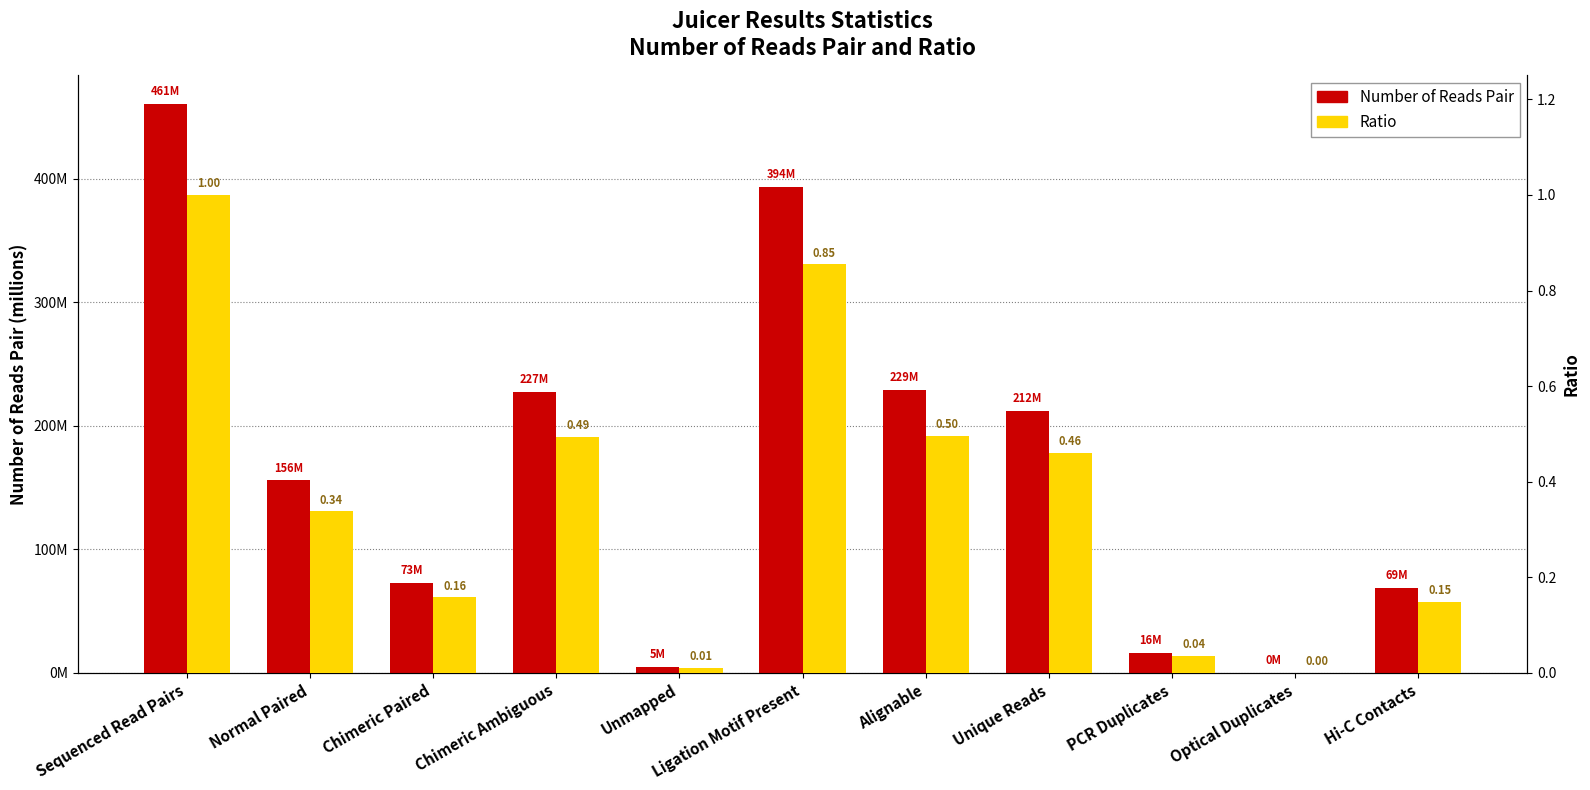

At how many categories does at least one series exceed 84582715?

6